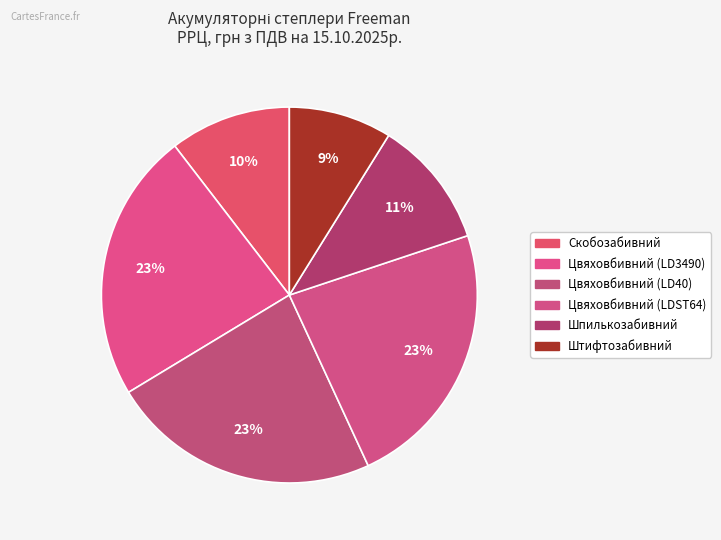

Count the number of slices in the pie.

6